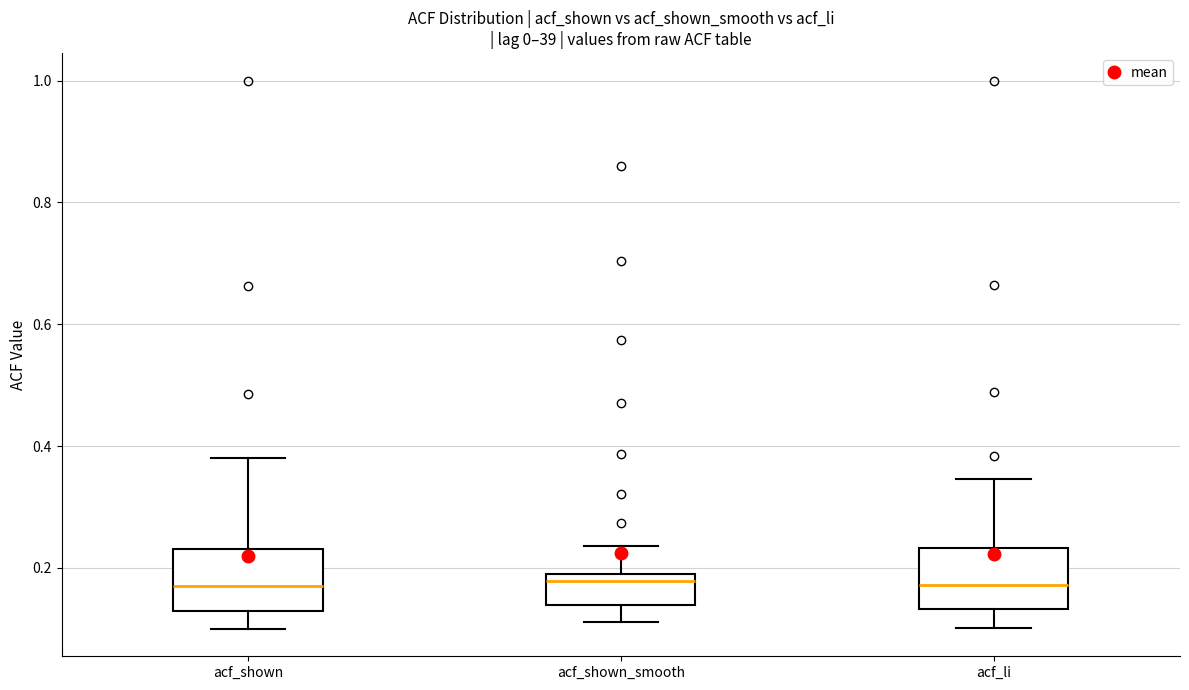

Reading left to right, read every box against the y-axis: the position of its median line, the range the box covers, and the ends of its whiskers. The values are not printed on the chart, so give them approximately, as read against the axis.

acf_shown: median 0.18, box 0.12 to 0.24, whiskers 0.10 to 0.38
acf_shown_smooth: median 0.18, box 0.14 to 0.20, whiskers 0.12 to 0.24
acf_li: median 0.18, box 0.14 to 0.24, whiskers 0.10 to 0.34